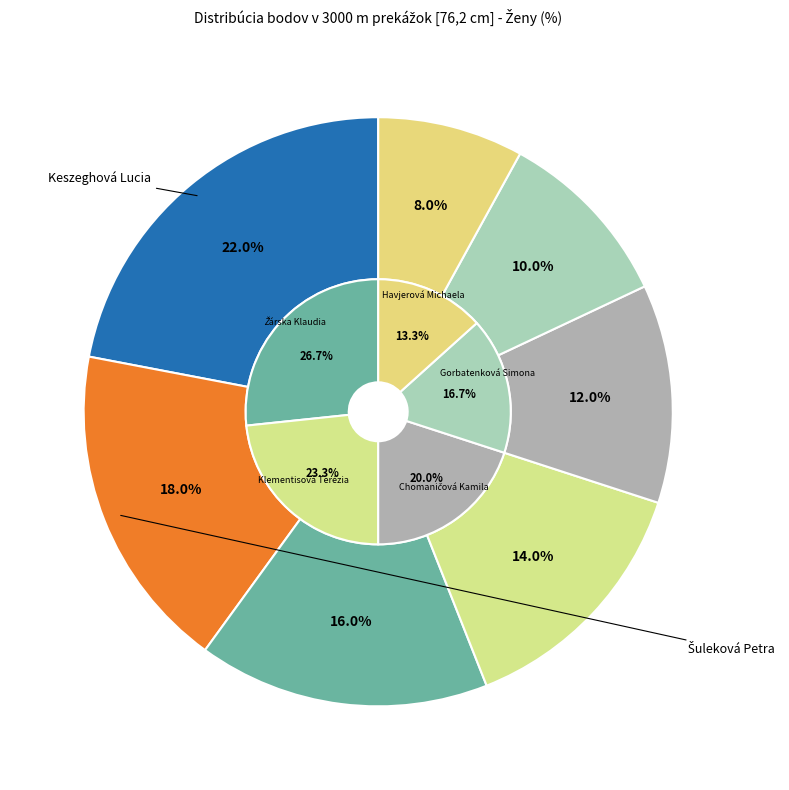

Which category has the smallest portion of the pie?

Havjerová Michaela